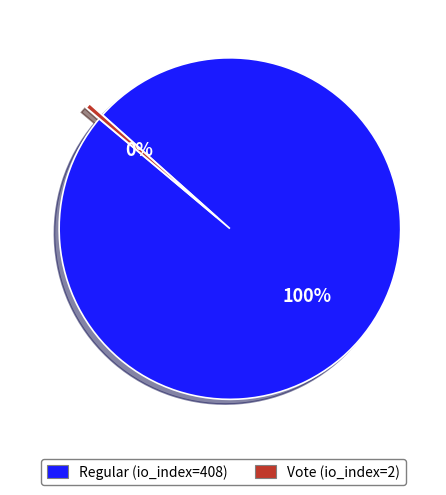

To the nearest percent, what portion does Regular (io_index=408) represent?

100%